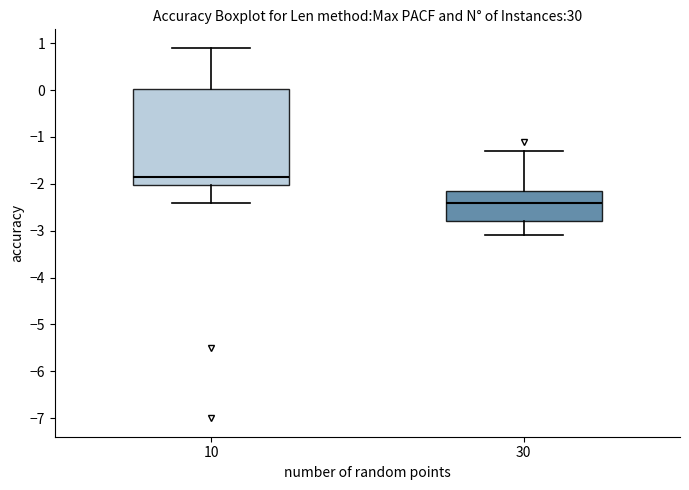

Which box has the highest median line?

10